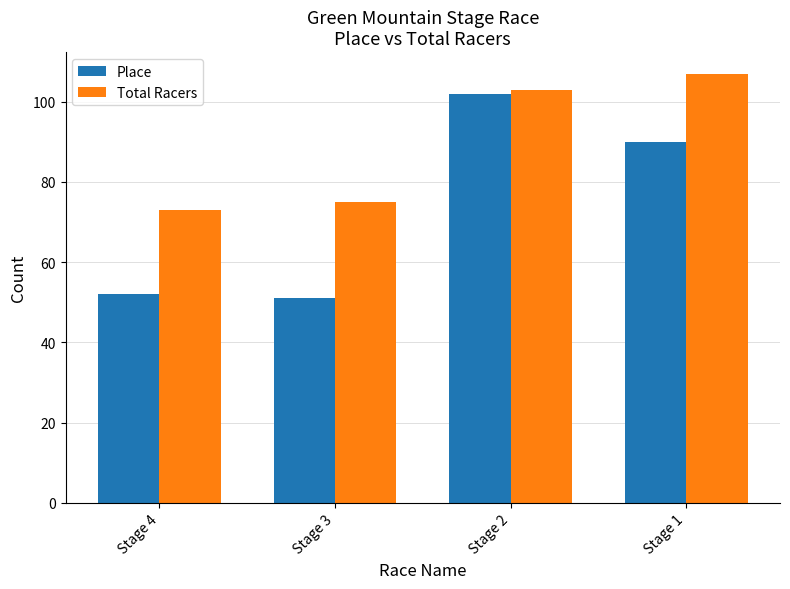

Is it true that Total Racers equals 107 at Stage 1?

True